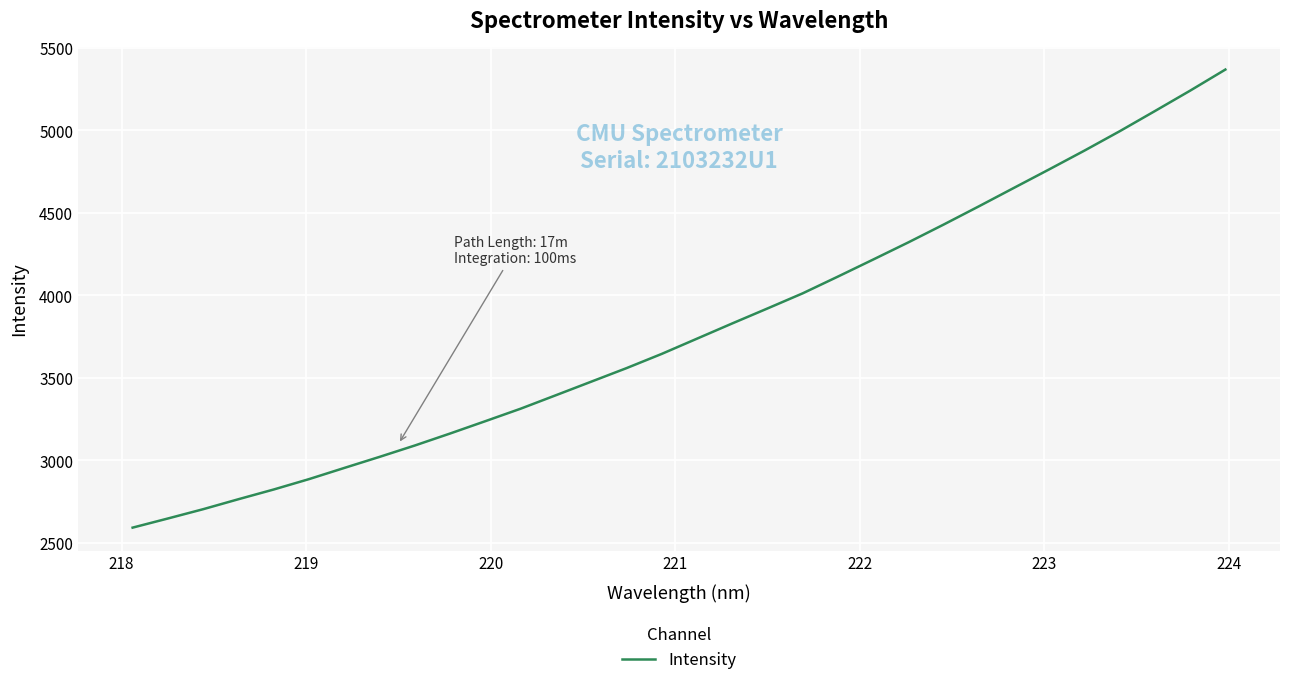

What is the average value?

3793.9